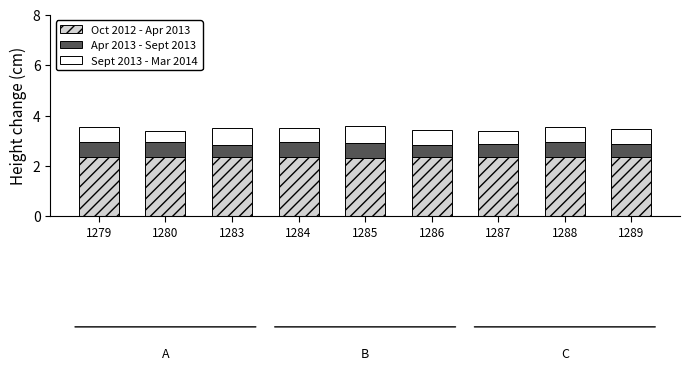

Is it true that Oct 2012 - Apr 2013 equals 2.4 at 1280?

True